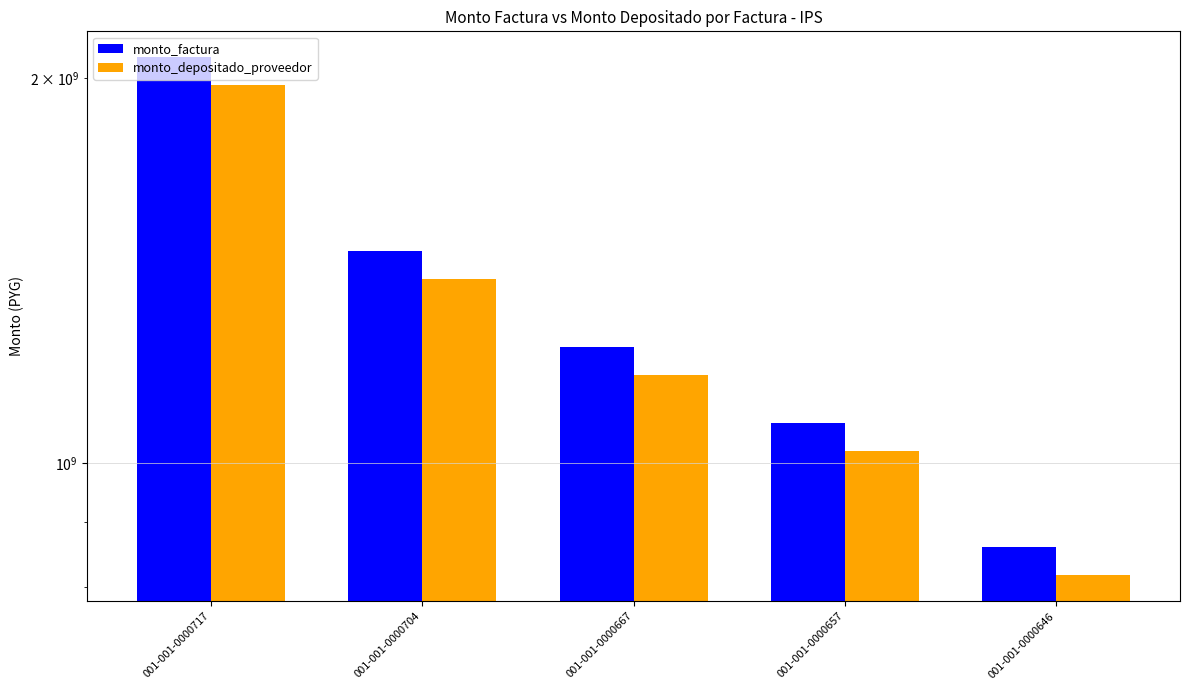

Rank the series by their average value, from highest to lowest.

monto_factura, monto_depositado_proveedor